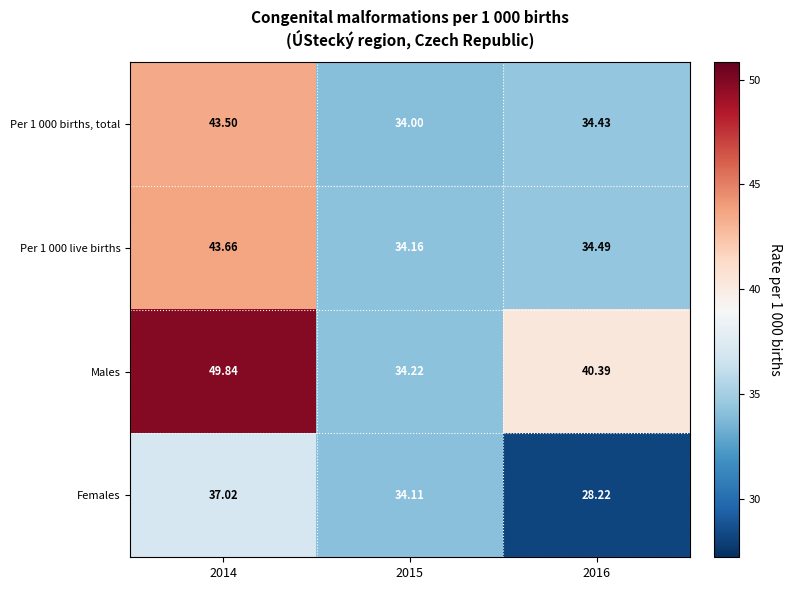

Is the value of Males at 2015 greater than the value of Per 1 000 births, total at 2015?

Yes